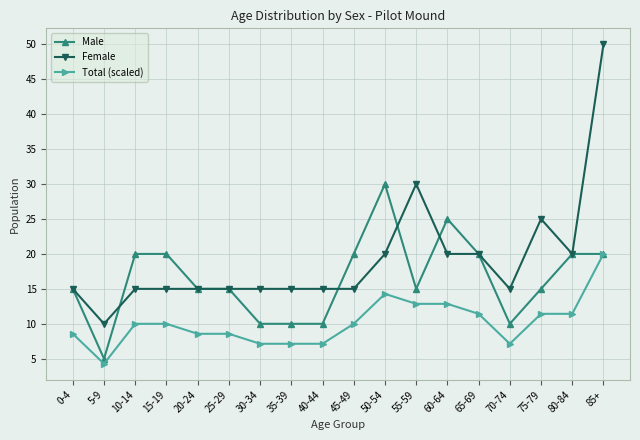

True or false: Female and Total (scaled) intersect in this chart.

False